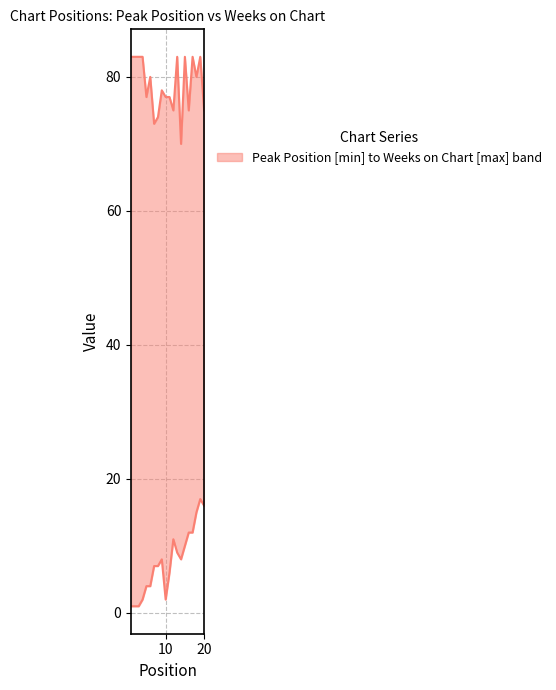

Reading left to right, what are all the values shown in this chart?

Peak Position: 1	1	1	2	4	4	7	7	8	2	6	11	9	8	10	12	12	15	17	16
Weeks on Chart: 83	83	83	83	77	80	73	74	78	77	77	75	83	70	83	75	83	80	83	75